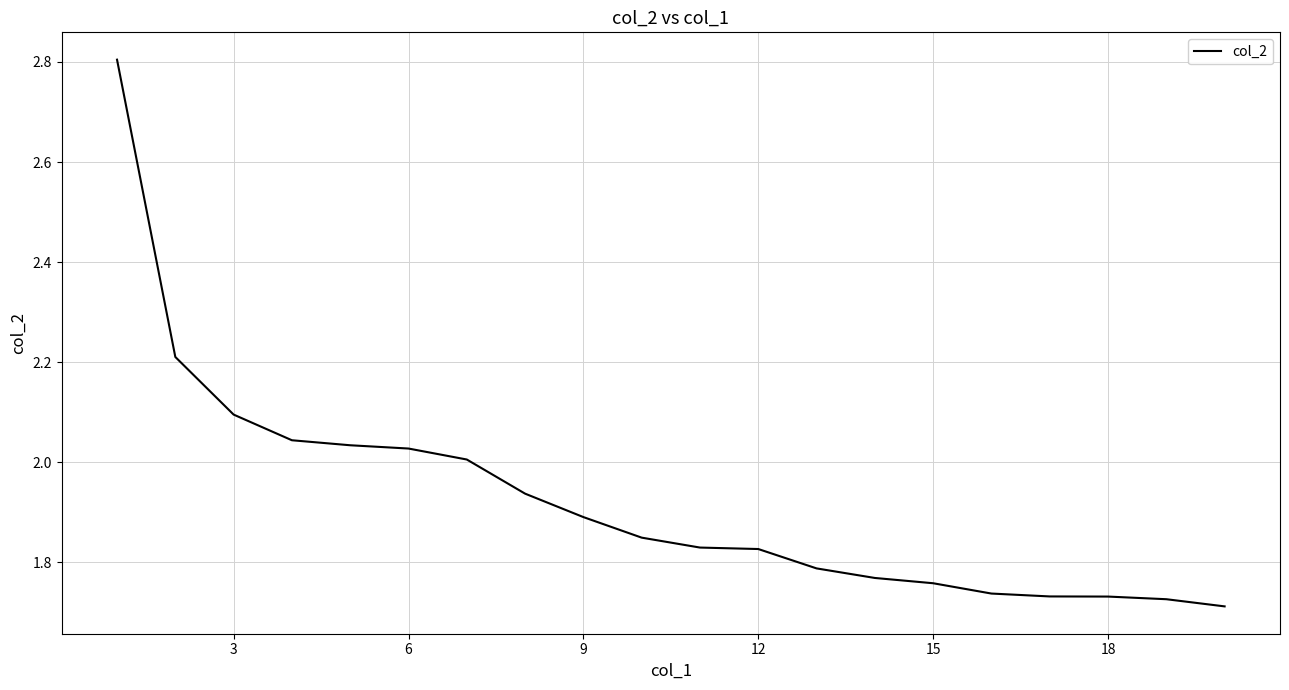

What is the maximum value shown in the chart?

2.8